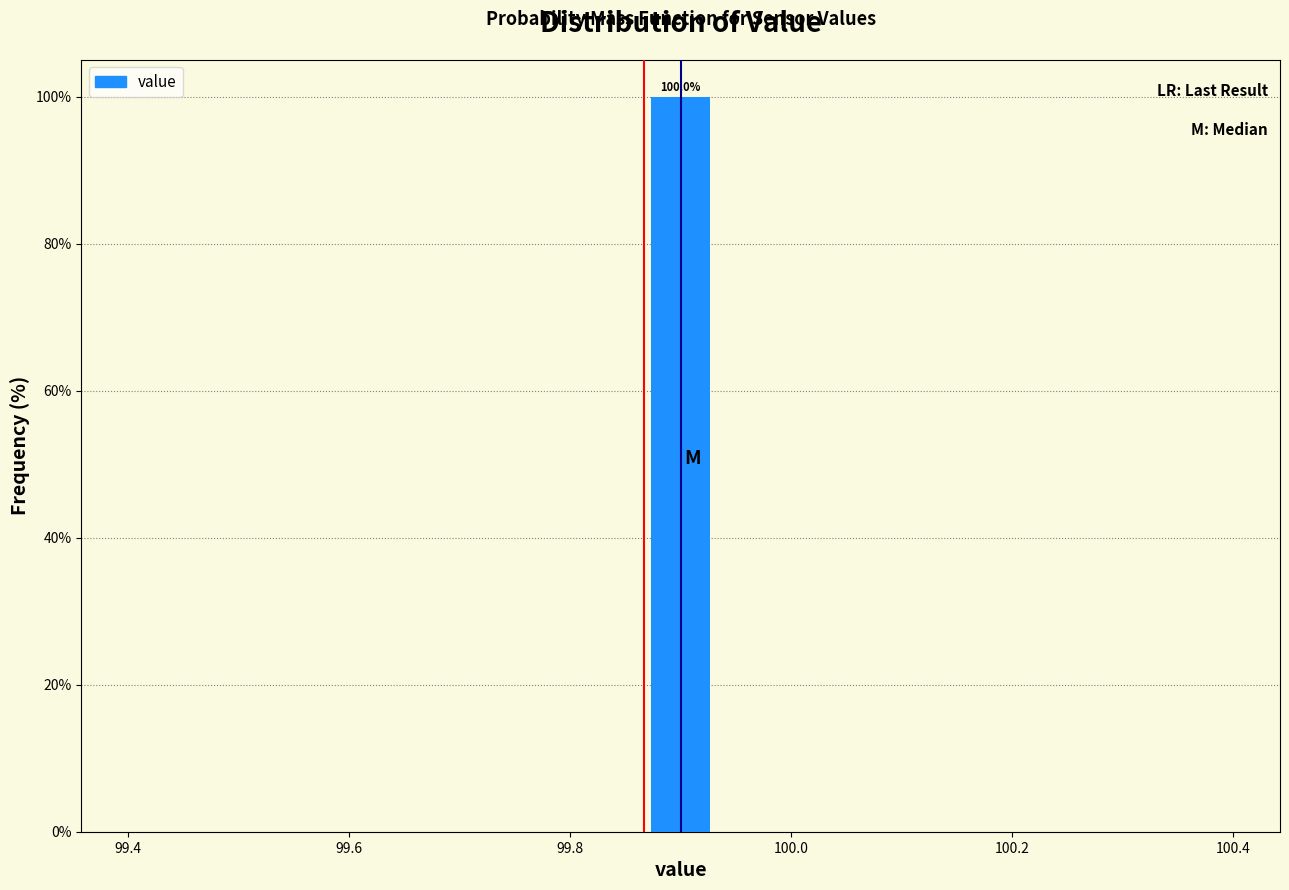

Read against the x-axis, roughly where is the centre of the tallest bar?

99.90